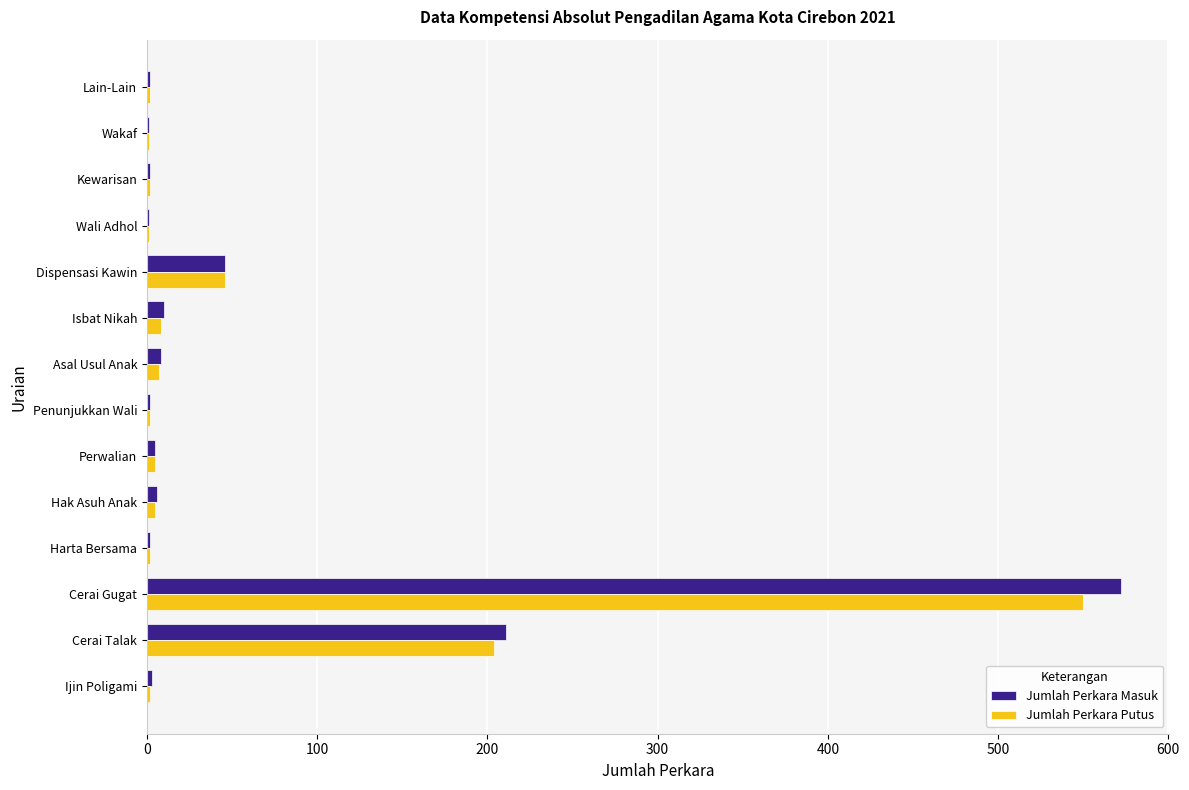

At which label is Jumlah Perkara Putus closest to 275?

Cerai Talak